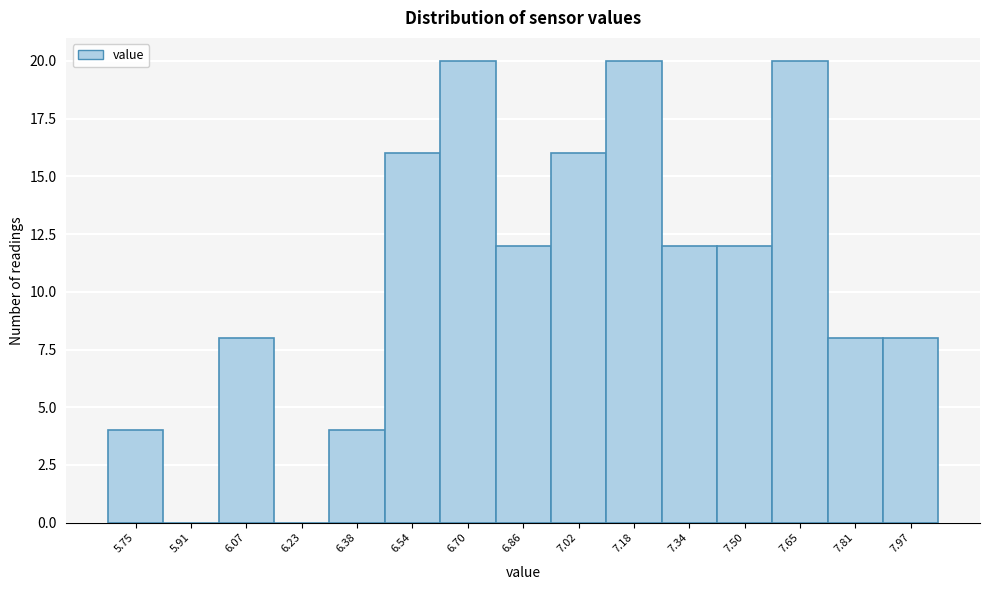

Reading left to right, extract all data points from this chart.

5.75=4	5.91=0	6.07=8	6.23=0	6.38=4	6.54=16	6.70=20	6.86=12	7.02=16	7.18=20	7.34=12	7.50=12	7.65=20	7.81=8	7.97=8